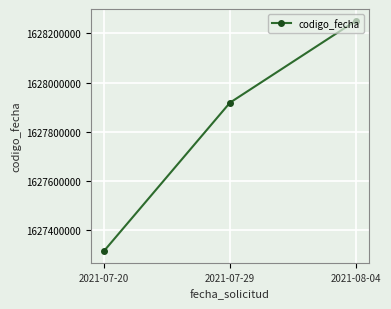

What is the difference between the second highest and minimum values?

605329